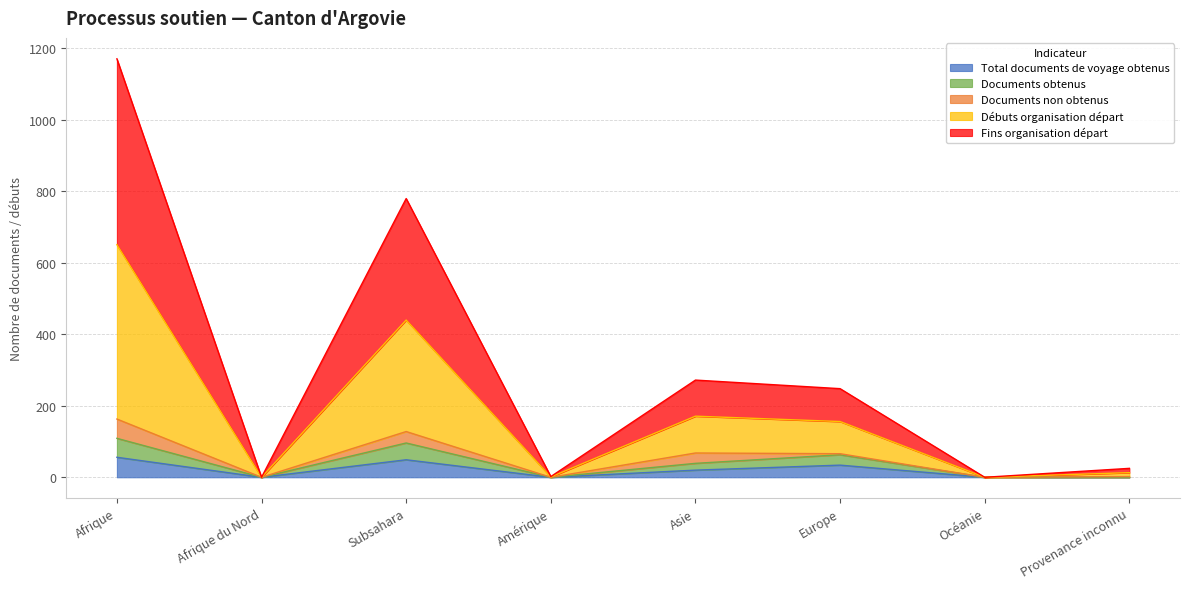

Between Afrique du Nord and Europe, which series saw the biggest shift?

Débuts organisation départ